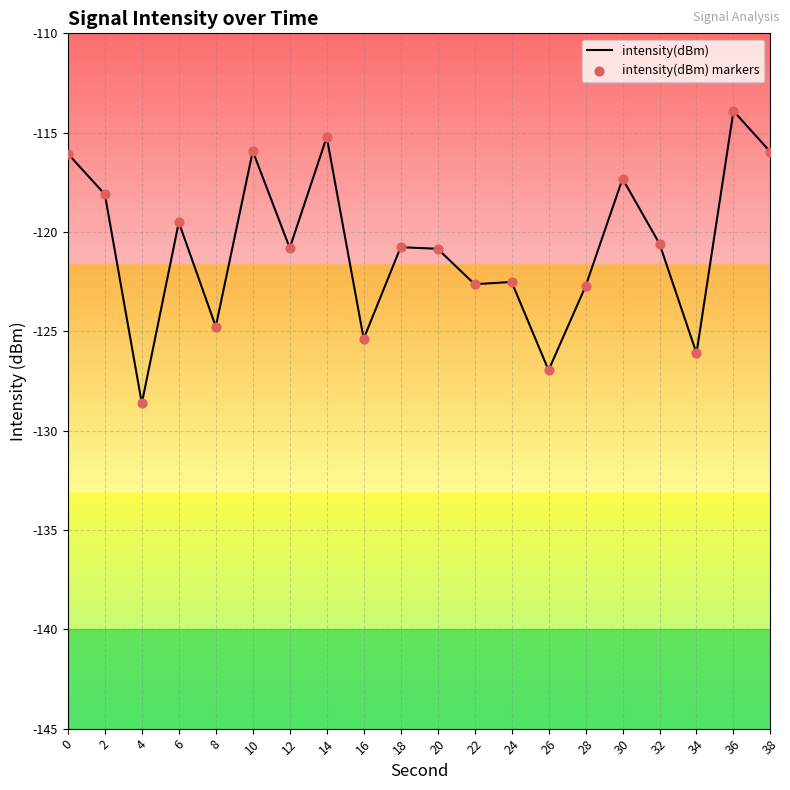

Read the value at 34.

-126.1